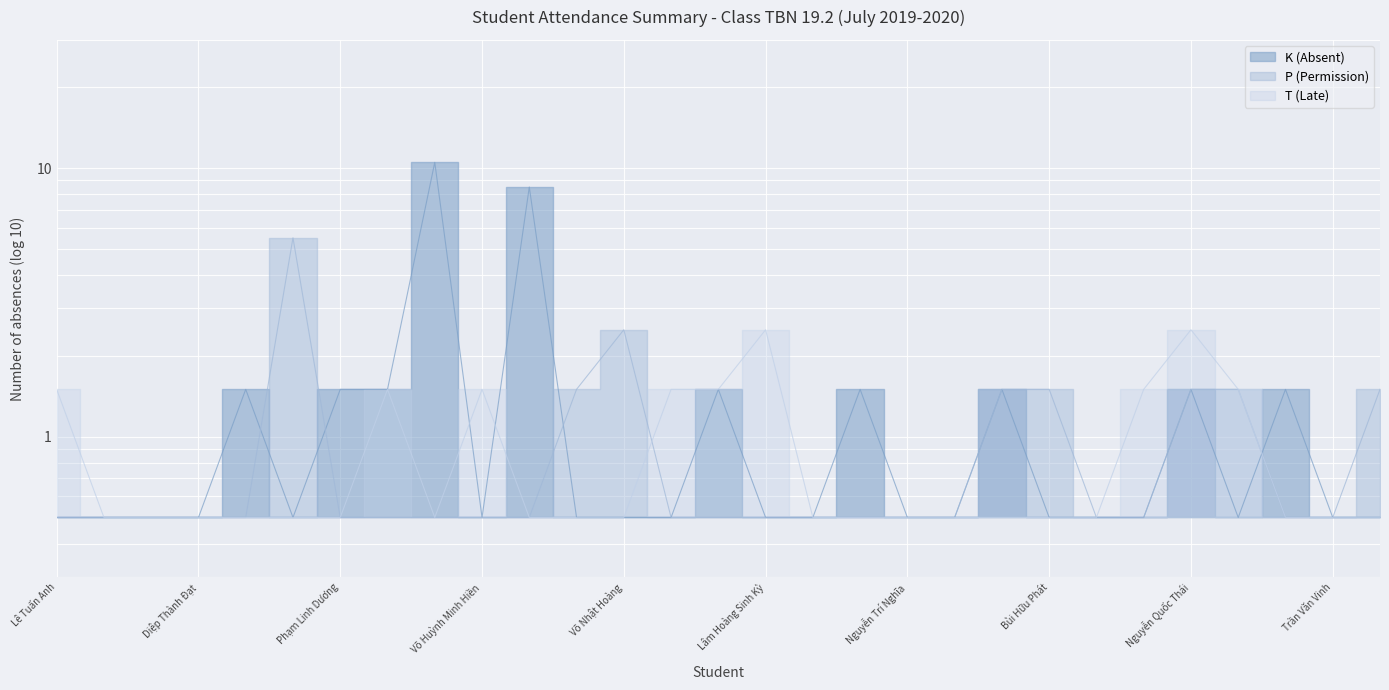

Reading left to right, what are all the values shown in this chart?

K (Absent): Lê Tuấn Anh=0.5	Nguyễn Quốc Bảo=0.5	Trần Lâm Chí Bảo=0.5	Diệp Thành Đạt=0.5	Lê Hồng Đức=1.5	Đỗ Quang Dũng=0.5	Phạm Linh Dương=1.5	Trần Đỗ Nhật Hào=1.5	Đinh Vĩnh Hậu=10.5	Võ Huỳnh Minh Hiền=0.5	Lê Minh Hoàng=8.5	Nguyễn Huy Hoàng=0.5	Võ Nhật Hoàng=0.5	Đỗ Tấn Khoa=0.5	Nguyễn Trần Anh Khôi=1.5	Lâm Hoàng Sinh Kỳ=0.5	Trương Phước Lộc=0.5	Nguyễn Hồng Tấn Mỹ=1.5	Nguyễn Trí Nghĩa=0.5	Nguyễn Hữu Nghĩa=0.5	Nguyễn Hoàng Chí Nguyện=1.5	Bùi Hữu Phát=0.5	Võ Thành Phúc=0.5	Dương Minh Tài=0.5	Nguyễn Quốc Thái=1.5	Phạm Lâm Thái=0.5	Phạm Minh Trí=1.5	Trần Văn Vinh=0.5	Vũ Thanh Vương=0.5
P (Permission): Lê Tuấn Anh=0.5	Nguyễn Quốc Bảo=0.5	Trần Lâm Chí Bảo=0.5	Diệp Thành Đạt=0.5	Lê Hồng Đức=0.5	Đỗ Quang Dũng=5.5	Phạm Linh Dương=0.5	Trần Đỗ Nhật Hào=0.5	Đinh Vĩnh Hậu=0.5	Võ Huỳnh Minh Hiền=0.5	Lê Minh Hoàng=0.5	Nguyễn Huy Hoàng=1.5	Võ Nhật Hoàng=2.5	Đỗ Tấn Khoa=0.5	Nguyễn Trần Anh Khôi=0.5	Lâm Hoàng Sinh Kỳ=0.5	Trương Phước Lộc=0.5	Nguyễn Hồng Tấn Mỹ=0.5	Nguyễn Trí Nghĩa=0.5	Nguyễn Hữu Nghĩa=0.5	Nguyễn Hoàng Chí Nguyện=1.5	Bùi Hữu Phát=1.5	Võ Thành Phúc=0.5	Dương Minh Tài=0.5	Nguyễn Quốc Thái=1.5	Phạm Lâm Thái=1.5	Phạm Minh Trí=0.5	Trần Văn Vinh=0.5	Vũ Thanh Vương=1.5
T (Late): Lê Tuấn Anh=1.5	Nguyễn Quốc Bảo=0.5	Trần Lâm Chí Bảo=0.5	Diệp Thành Đạt=0.5	Lê Hồng Đức=0.5	Đỗ Quang Dũng=0.5	Phạm Linh Dương=0.5	Trần Đỗ Nhật Hào=1.5	Đinh Vĩnh Hậu=0.5	Võ Huỳnh Minh Hiền=1.5	Lê Minh Hoàng=0.5	Nguyễn Huy Hoàng=0.5	Võ Nhật Hoàng=0.5	Đỗ Tấn Khoa=1.5	Nguyễn Trần Anh Khôi=1.5	Lâm Hoàng Sinh Kỳ=2.5	Trương Phước Lộc=0.5	Nguyễn Hồng Tấn Mỹ=0.5	Nguyễn Trí Nghĩa=0.5	Nguyễn Hữu Nghĩa=0.5	Nguyễn Hoàng Chí Nguyện=0.5	Bùi Hữu Phát=0.5	Võ Thành Phúc=0.5	Dương Minh Tài=1.5	Nguyễn Quốc Thái=2.5	Phạm Lâm Thái=1.5	Phạm Minh Trí=0.5	Trần Văn Vinh=0.5	Vũ Thanh Vương=0.5